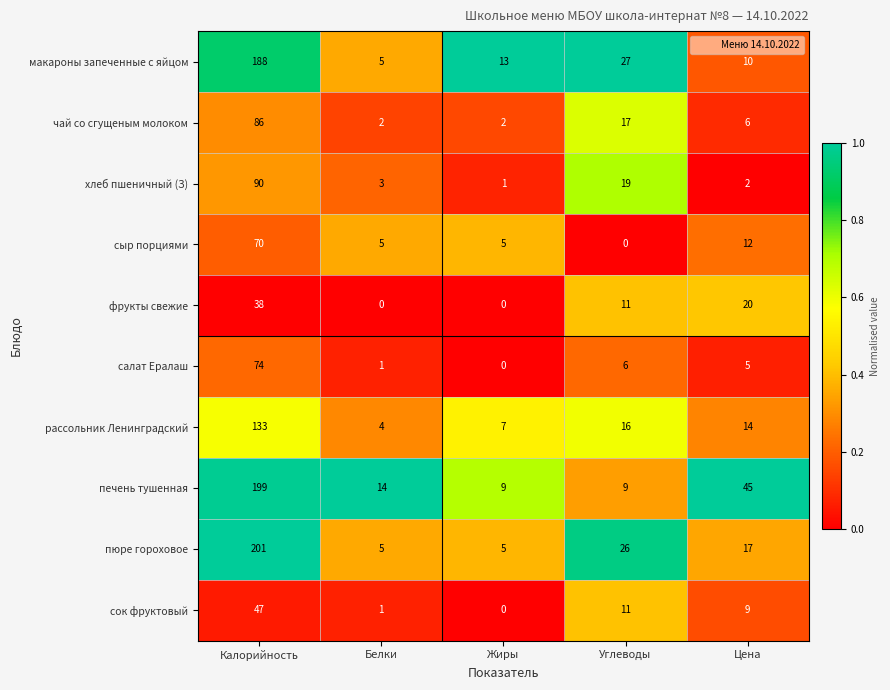

What is the difference between the maximum and second lowest values in the чай со сгущеным молоком series?

84